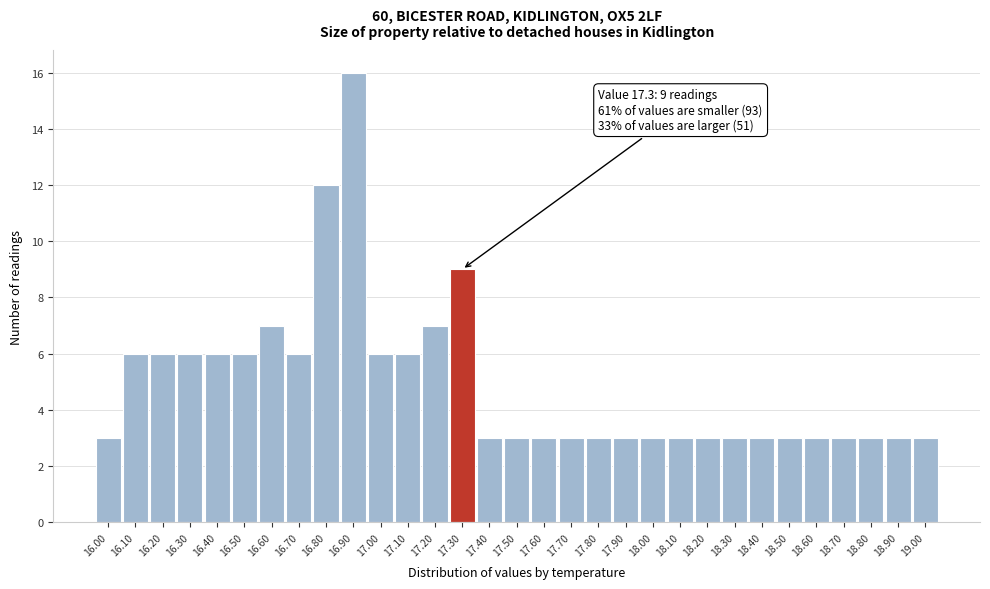

Over which range of the x-axis is the bar tallest?

16.85 to 16.95